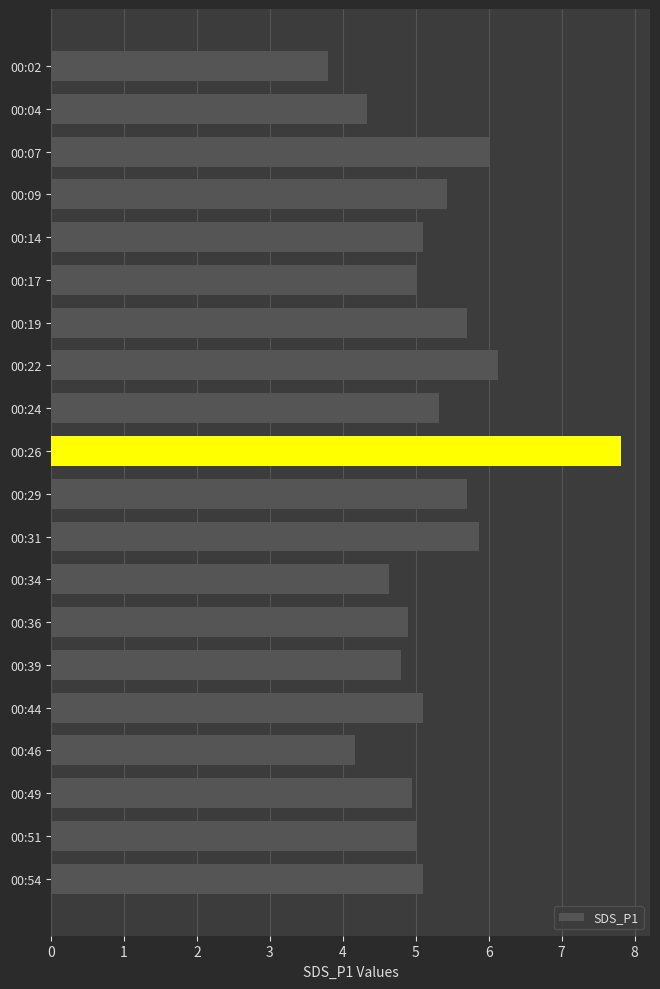

What is the sum of the values at 00:14 and 00:22?

11.2